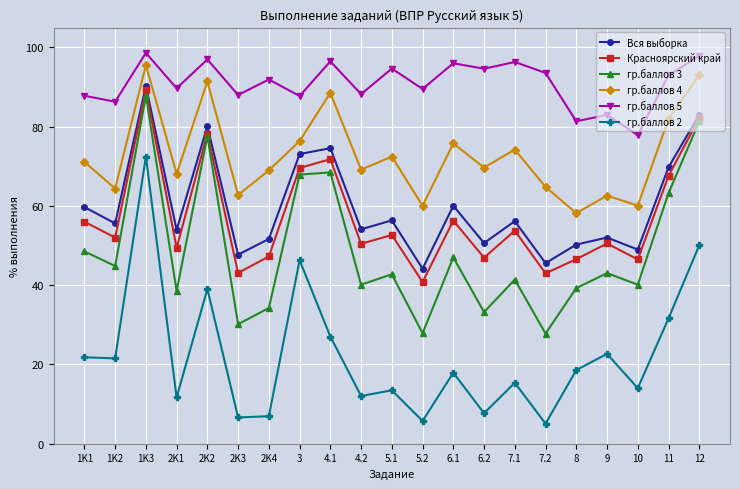

What is the label of the 7th point from the left?

2K4